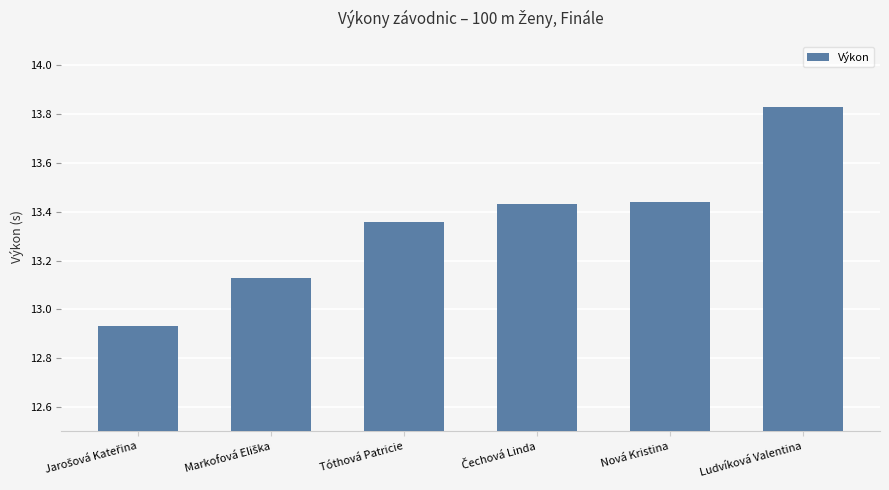

The chart shows a value of 18.7 at Ludvíková Valentina. True or false?

False